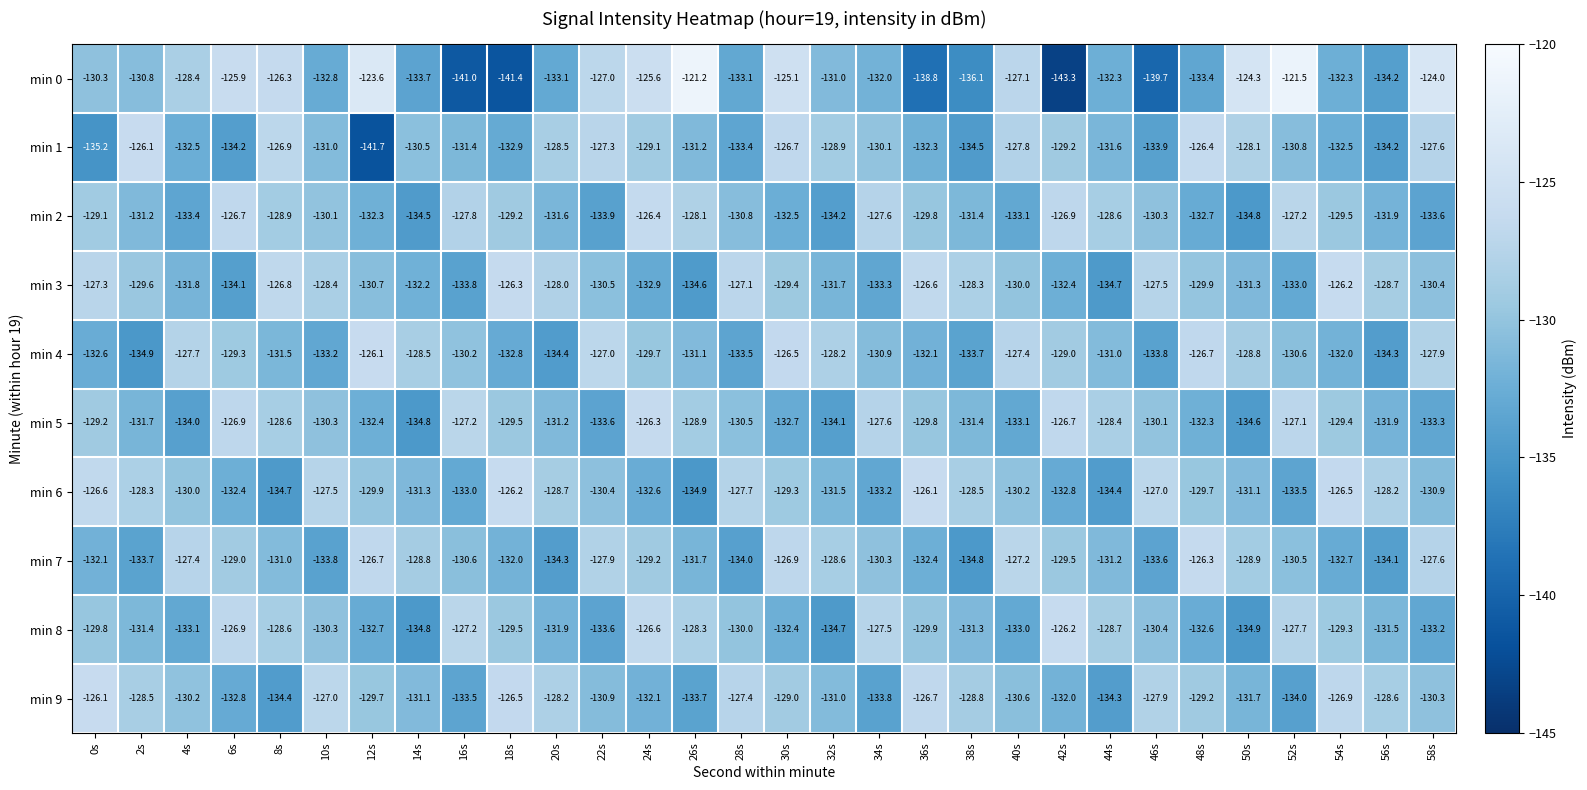

At which category does the chart reach its minimum across all series?

42s